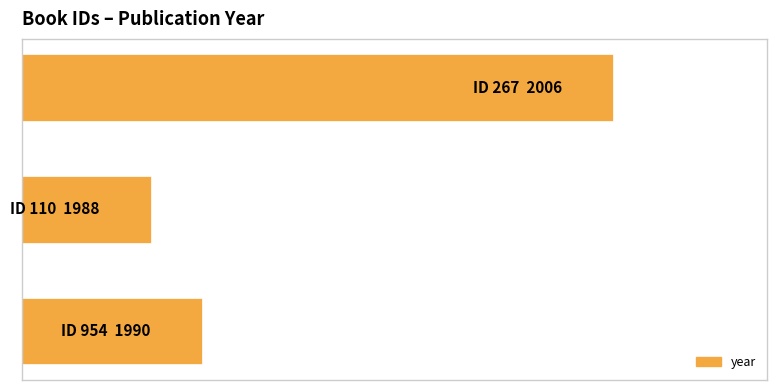

Rank the categories by value from highest to lowest.

2, 0, 1